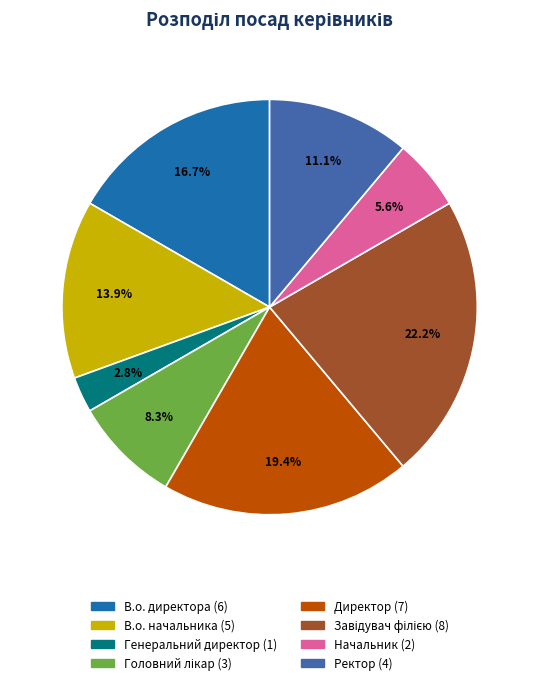

Is there a majority slice in this chart?

No